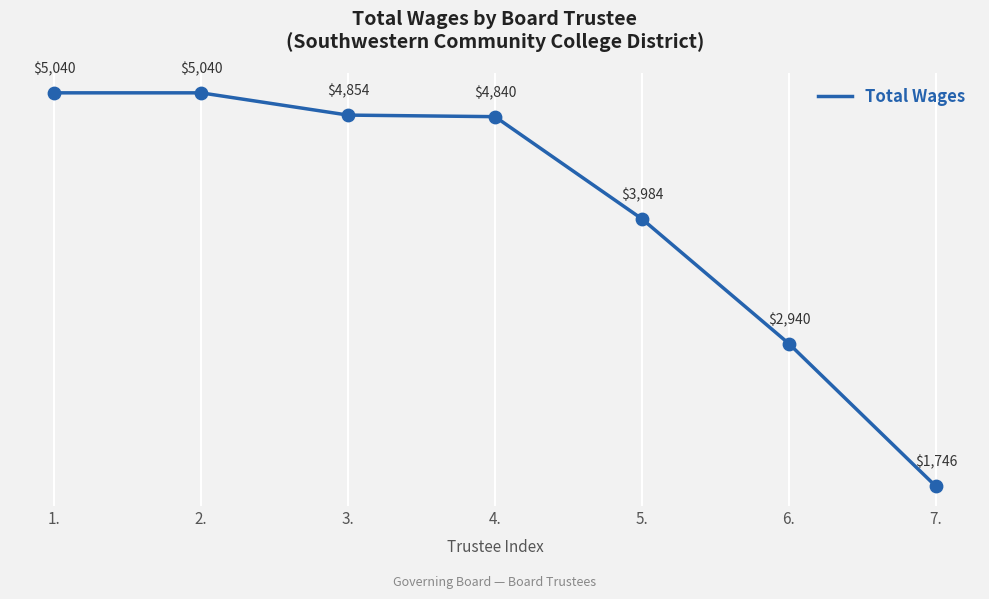

What is the ratio of the value at 5. to the value at 3.?

0.8